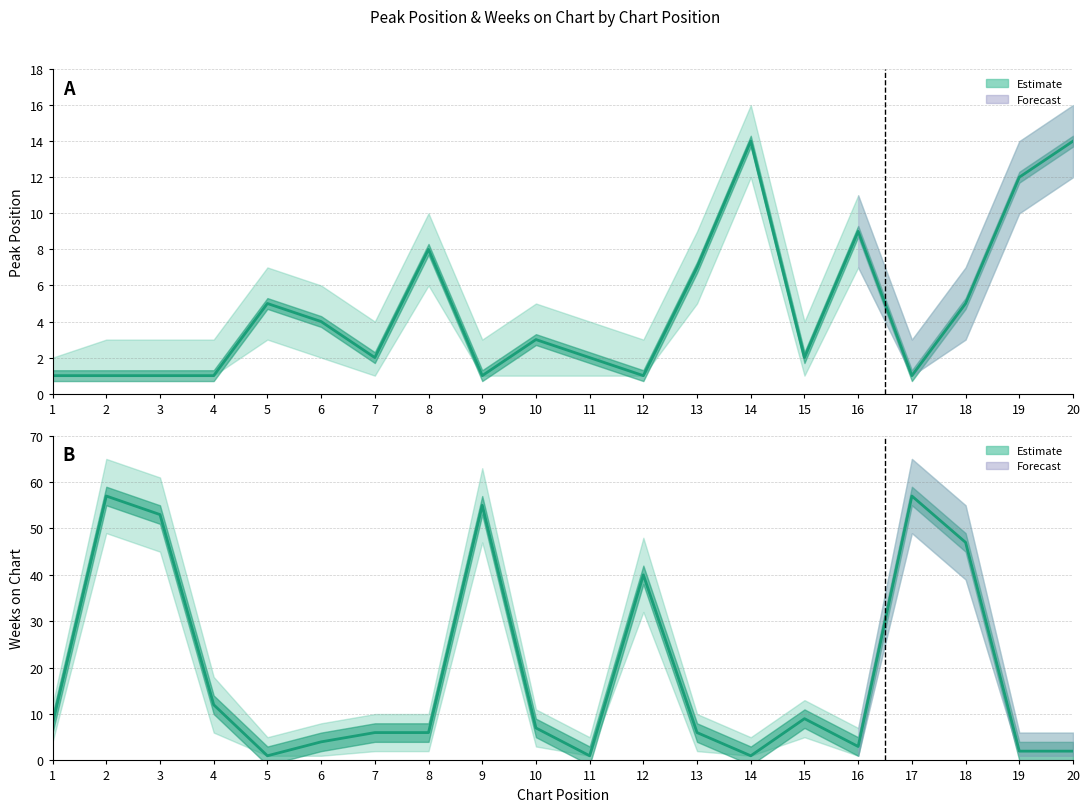

What is the difference between the maximum and minimum values in the Weeks on Chart series?

56